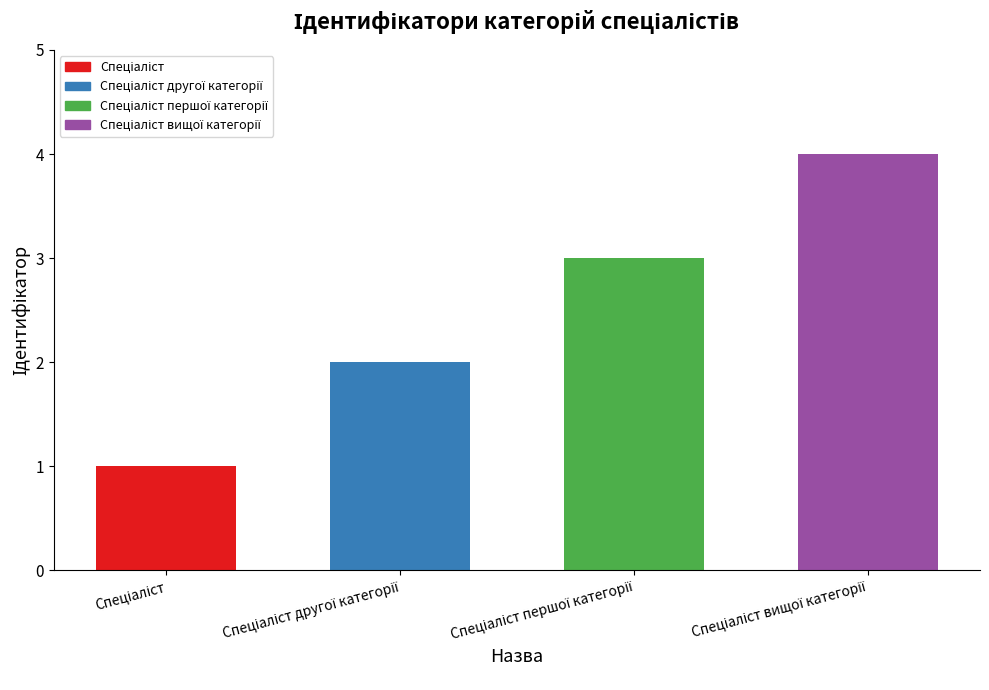

What is the greatest value displayed?

4